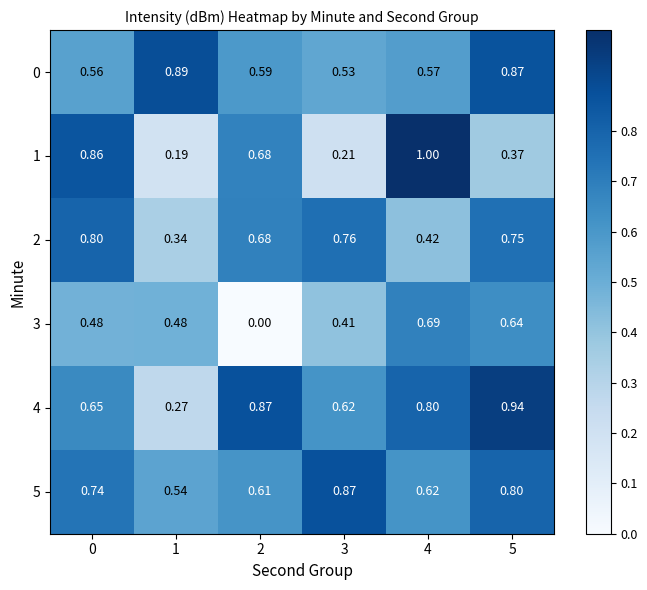

What is the total value across all series at 1?

2.7